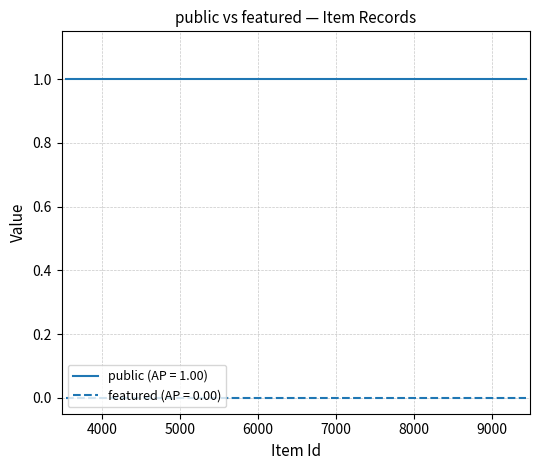

Rank the series by their average value, from lowest to highest.

featured (AP = 0.00), public (AP = 1.00)